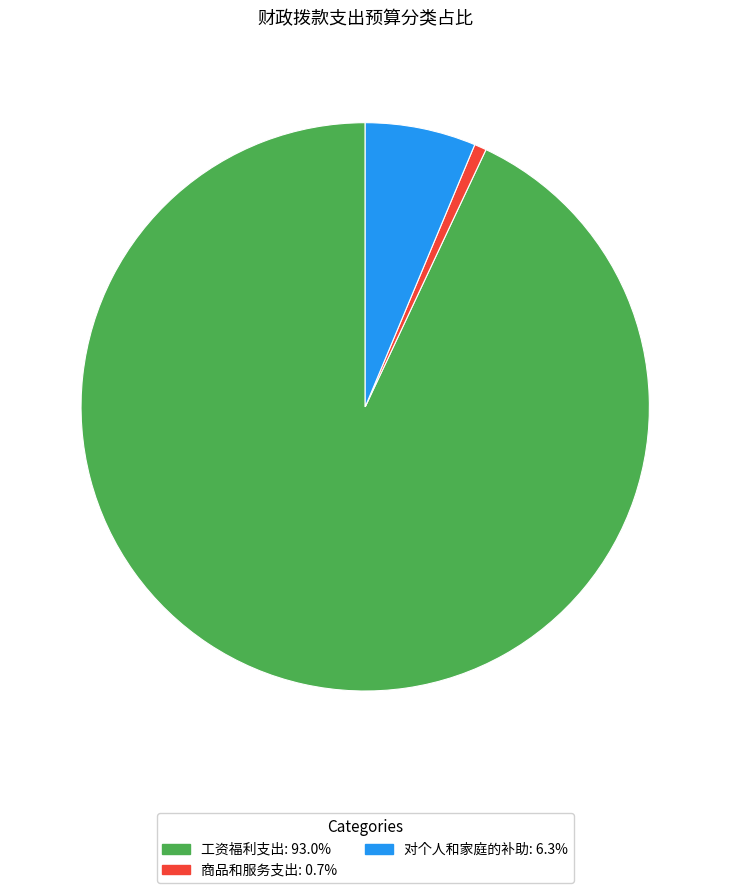

How many segments does this pie chart have?

3